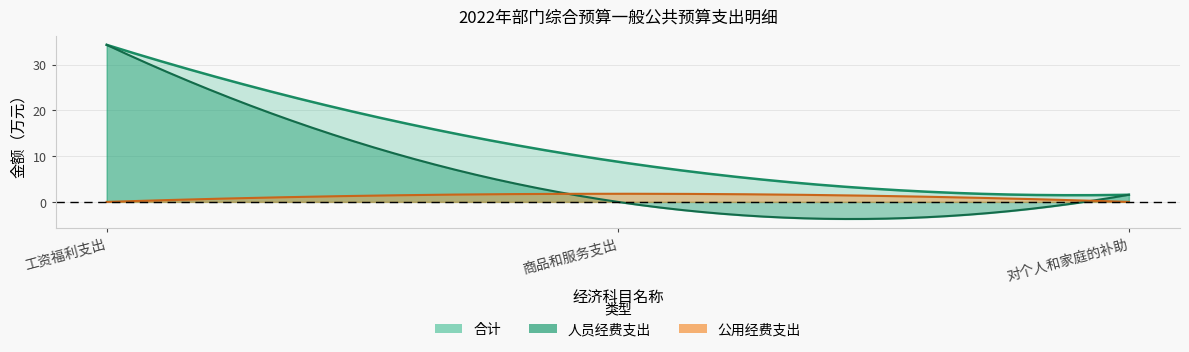

What value does the 合计 series have at 商品和服务支出?

8.8